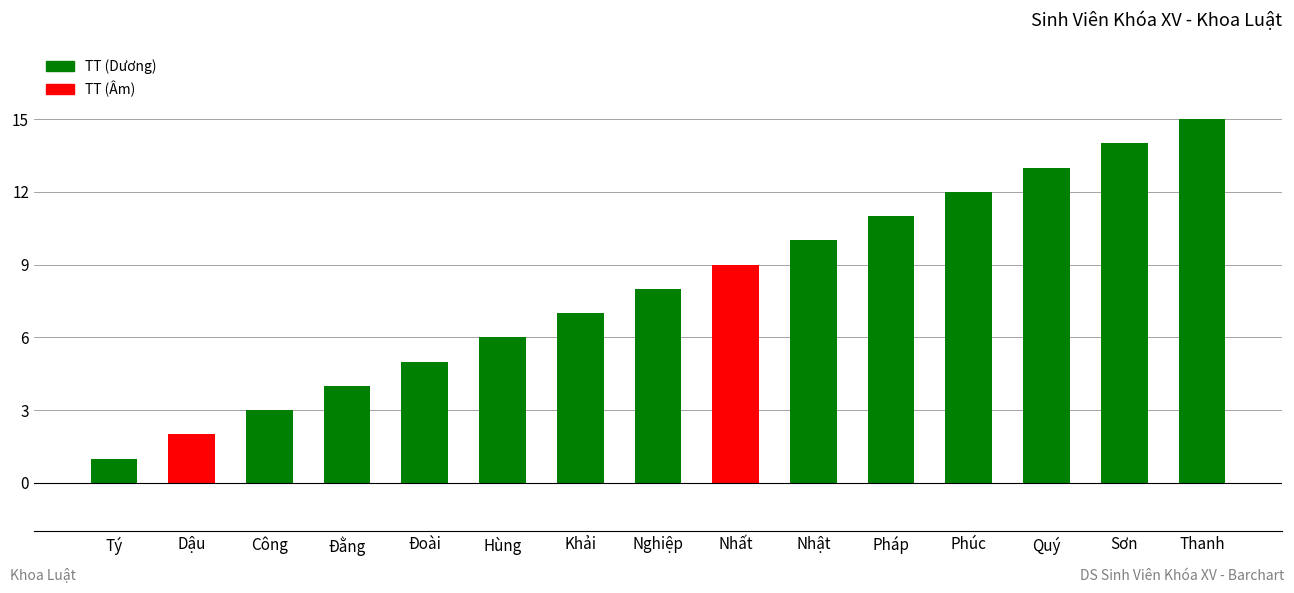

How many series are shown in this chart?

1